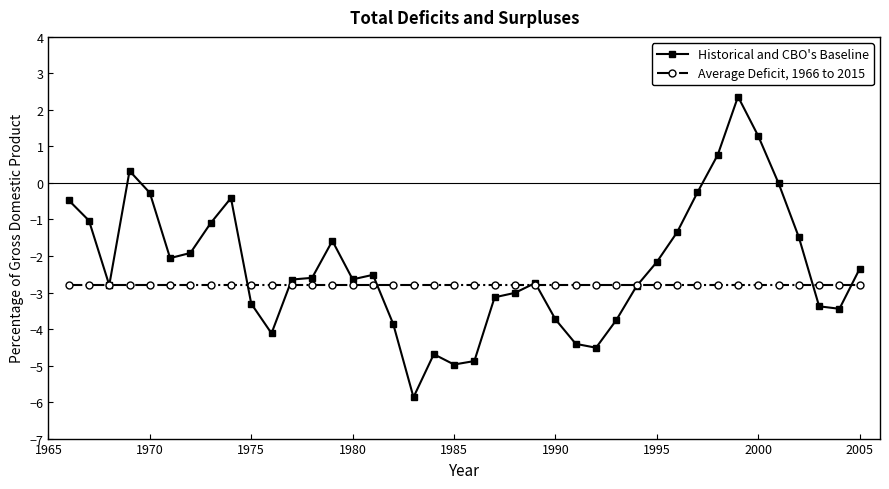

List the series in order of their peak value, lowest first.

Average Deficit, 1966 to 2015, Historical and CBO's Baseline